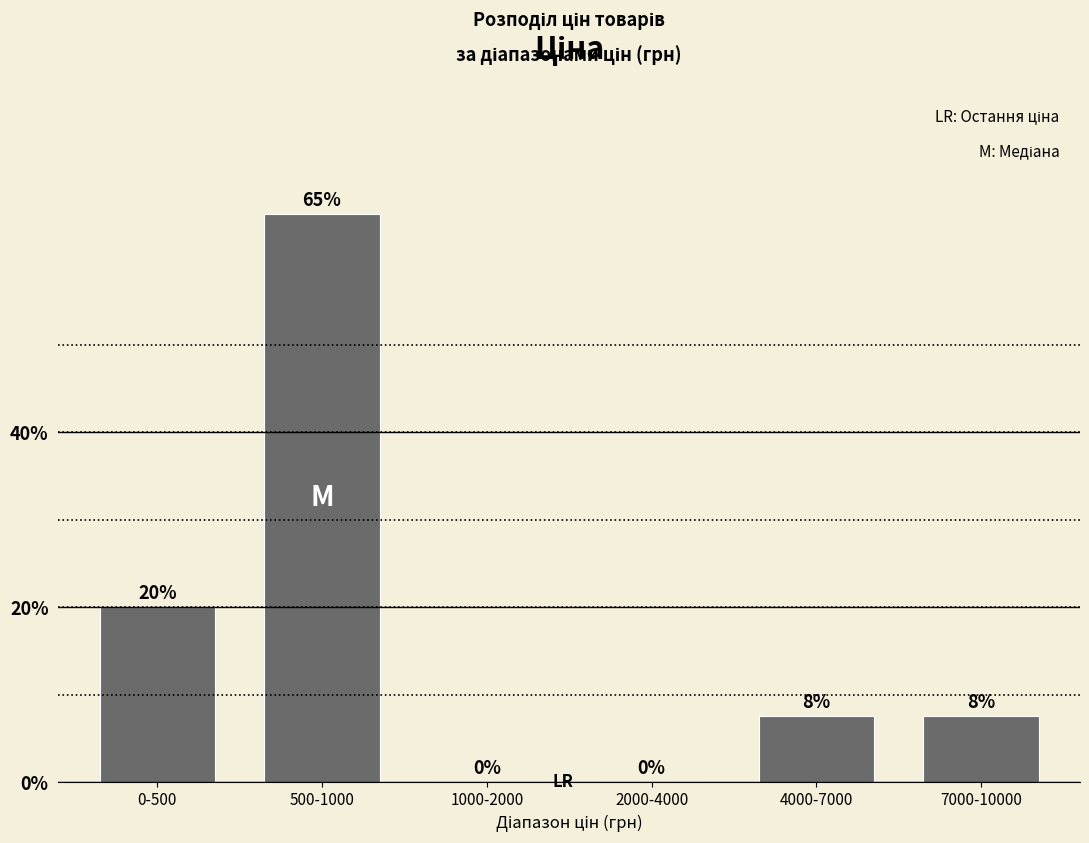

Which has a higher value, 4000-7000 or 2000-4000?

4000-7000